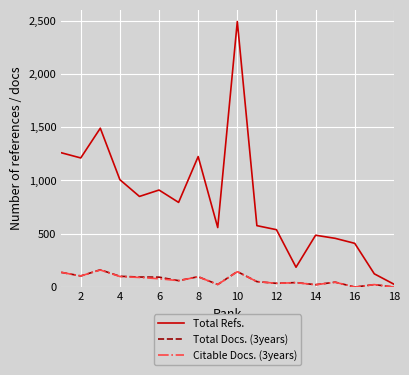

True or false: Total Docs. (3years) and Total Refs. cross at least once.

False